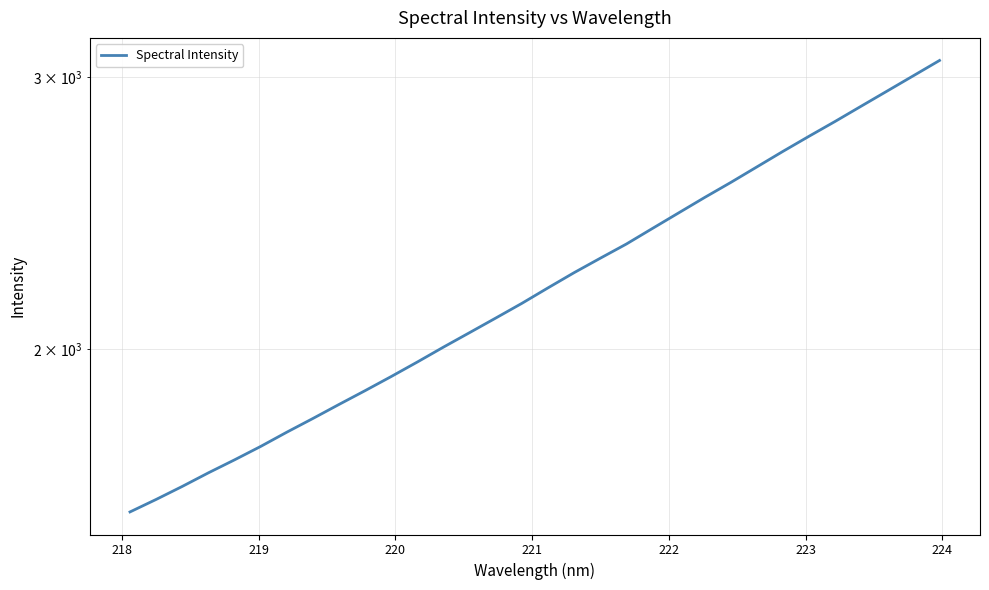

What is the sum of all values?

71089.3